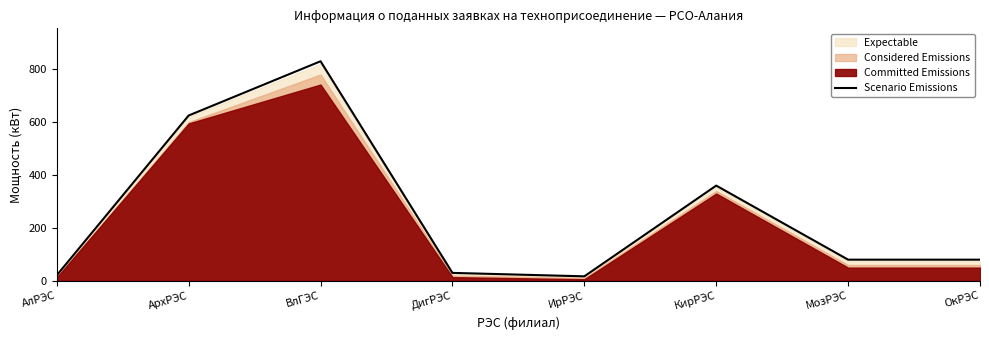

Which has a higher value, МозРЭС or ДигРЭС?

МозРЭС